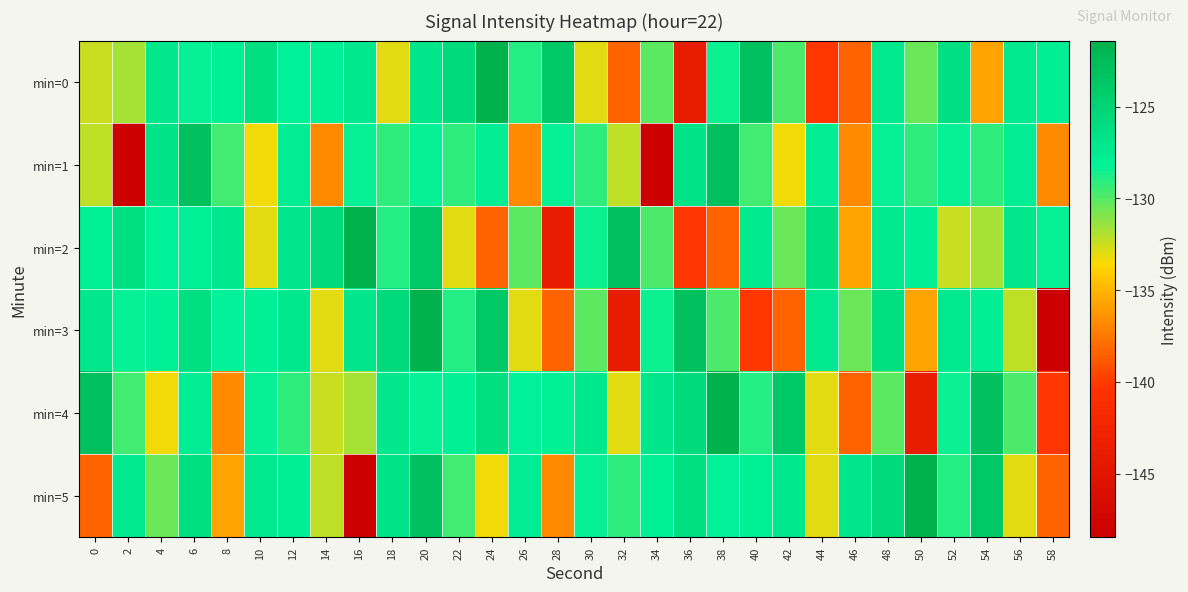

Between 10 and 36, which series saw the biggest shift?

min=0